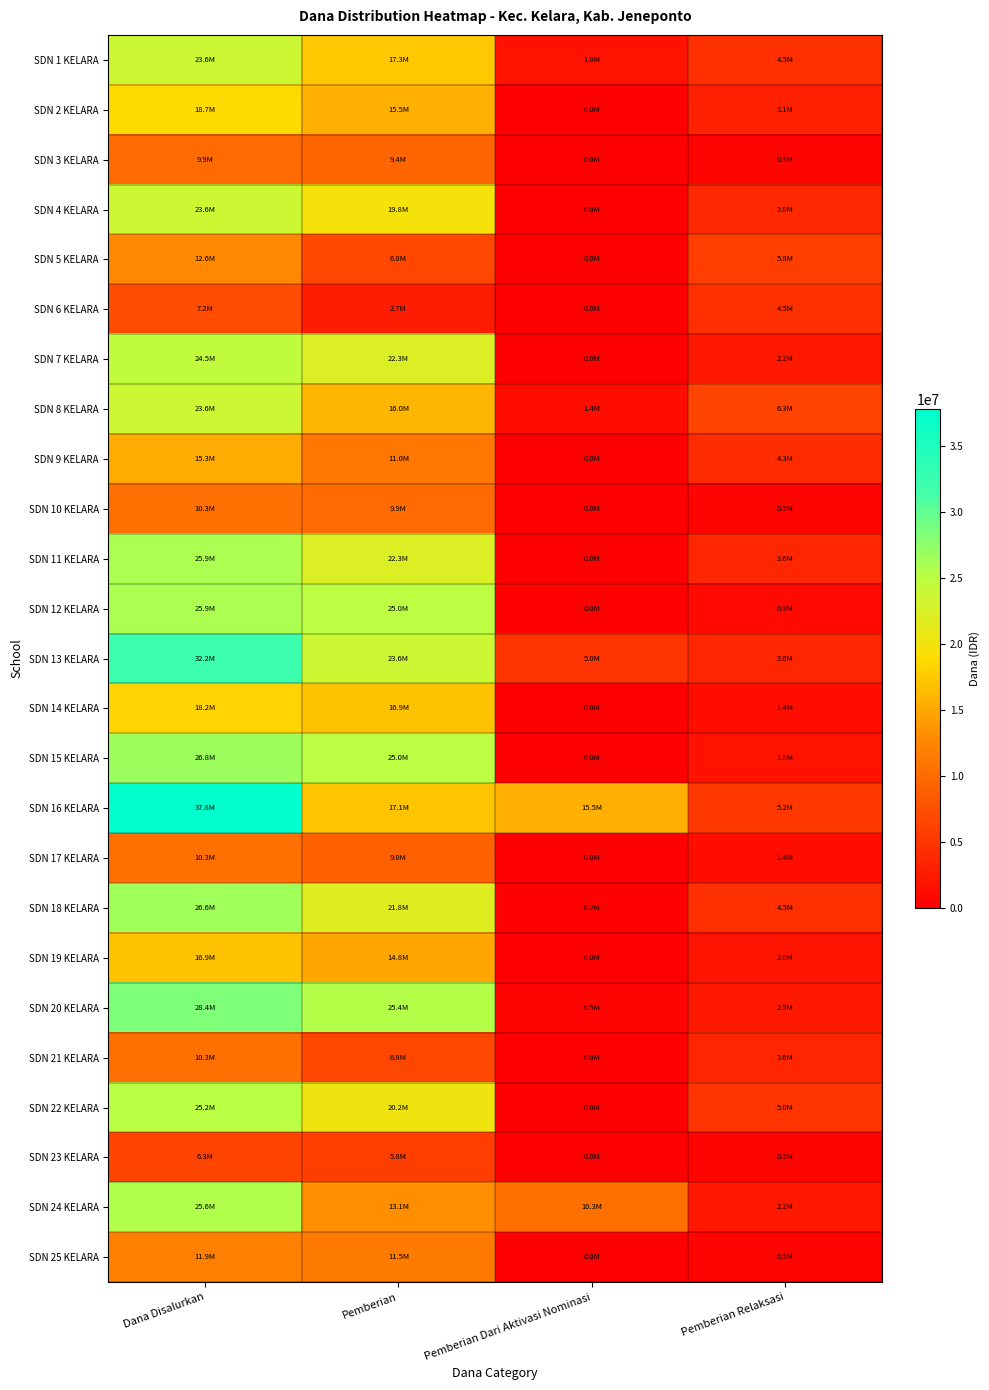

At which category does the chart reach its minimum across all series?

Pemberian Dari Aktivasi Nominasi